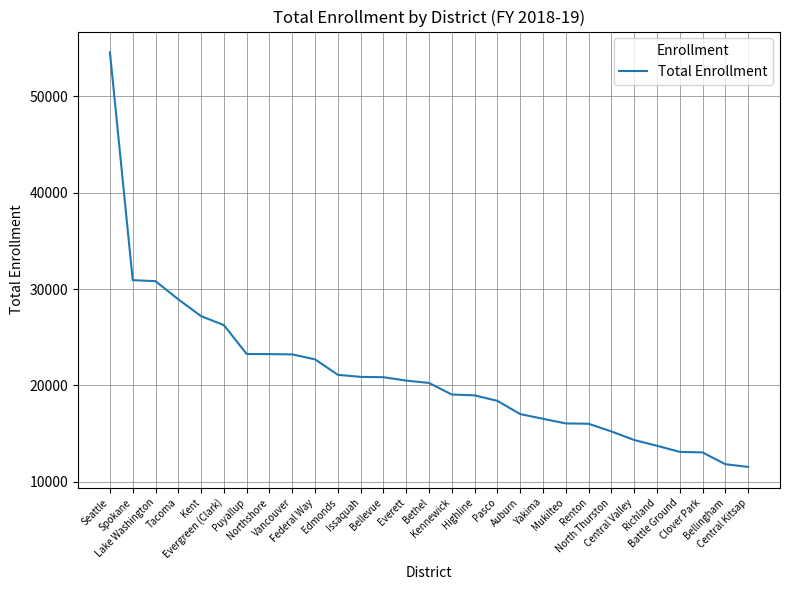

The chart shows a value of 8752.7 at Kent. True or false?

False